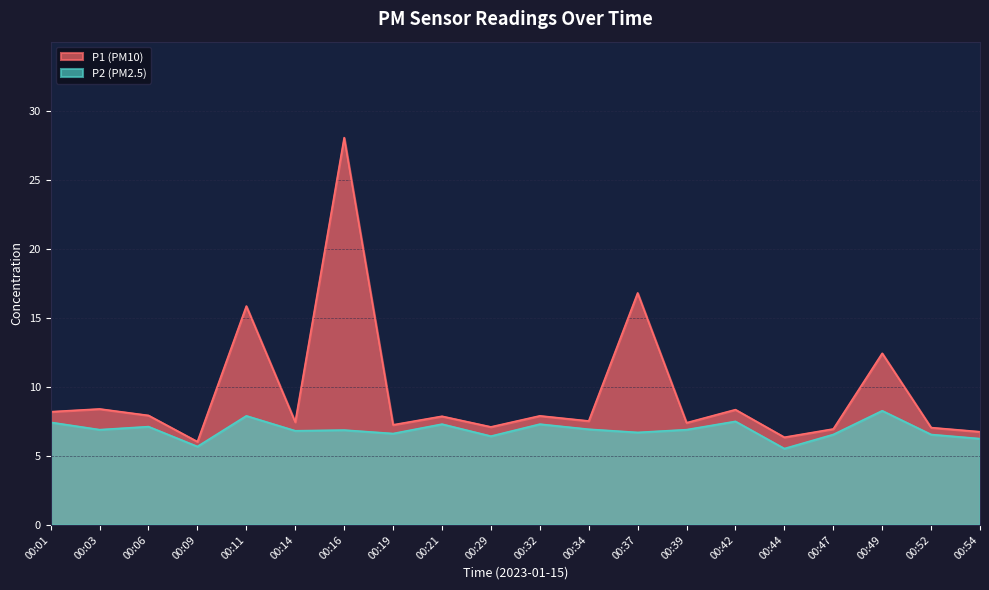

The value of P2 at 00:19 is 2.6. True or false?

False